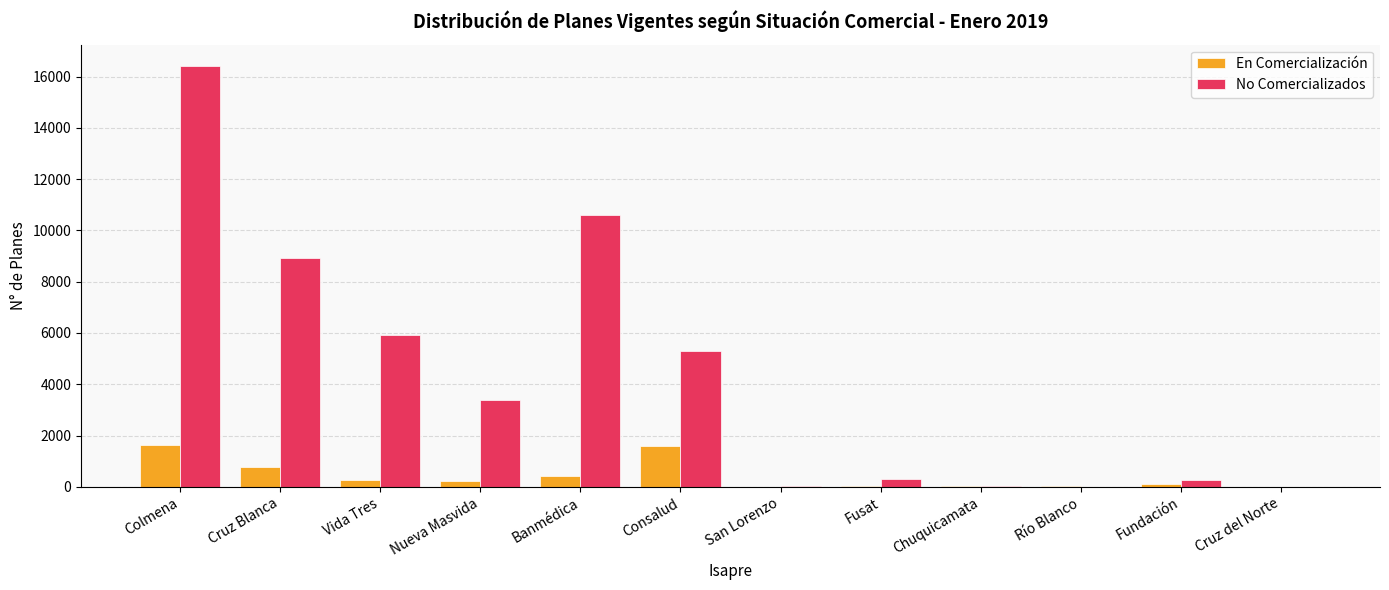

The No Comercializados series shows 5574 at Nueva Masvida. True or false?

False